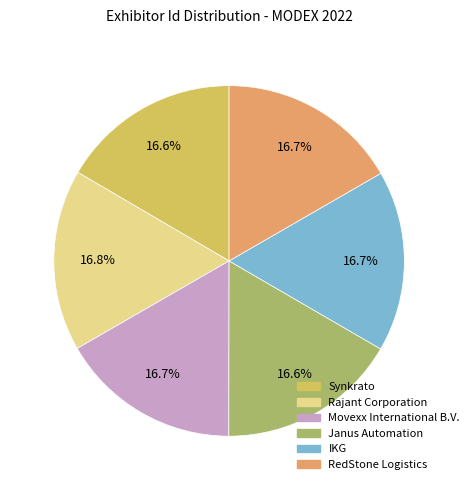

Approximately how many times larger is the value at Rajant Corporation compared to Synkrato?

1.0